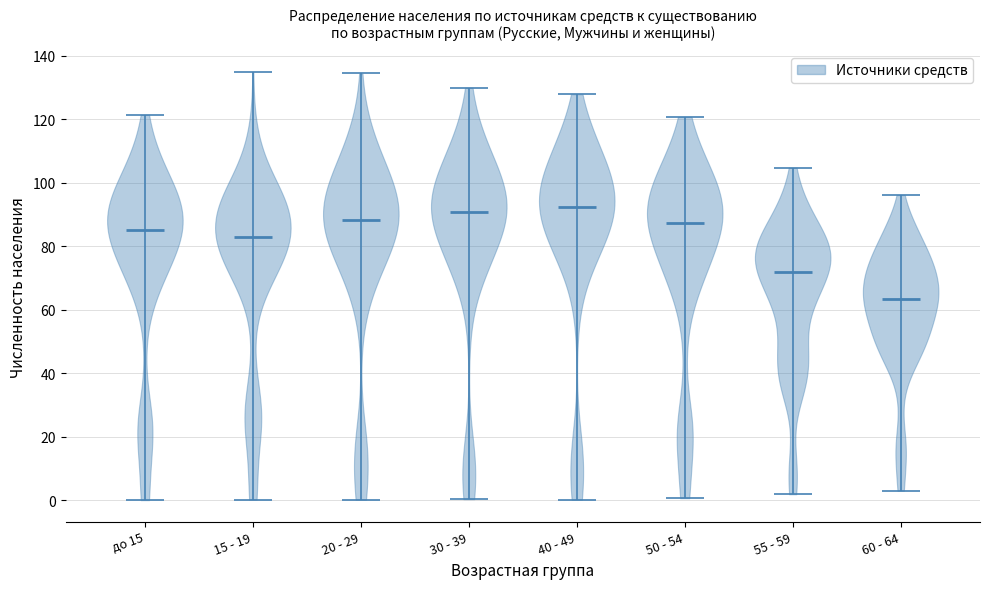

Reading left to right, read every violin against the y-axis: where its median line is, and the lowest and highest points it reaches. The values are not printed on the chart, so give them approximately, as read against the axis.

до 15: median line 86, lowest point 0, highest point 122
15 - 19: median line 82, lowest point 0, highest point 134
20 - 29: median line 88, lowest point 0, highest point 134
30 - 39: median line 90, lowest point 0, highest point 130
40 - 49: median line 92, lowest point 0, highest point 128
50 - 54: median line 88, lowest point 0, highest point 120
55 - 59: median line 72, lowest point 2, highest point 104
60 - 64: median line 64, lowest point 2, highest point 96